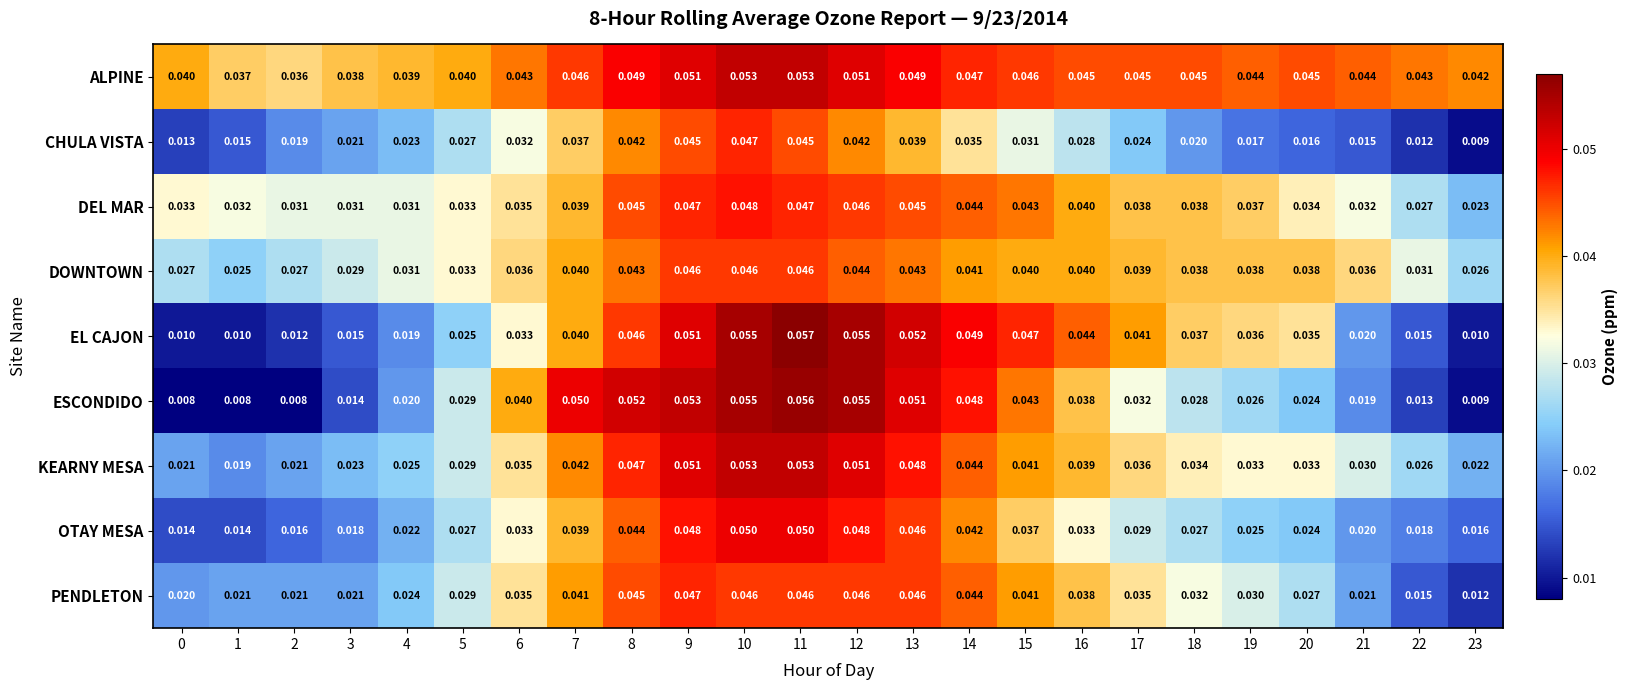

Rank the series at 19 from highest to lowest value.

ALPINE, DOWNTOWN, DEL MAR, EL CAJON, KEARNY MESA, PENDLETON, ESCONDIDO, OTAY MESA, CHULA VISTA